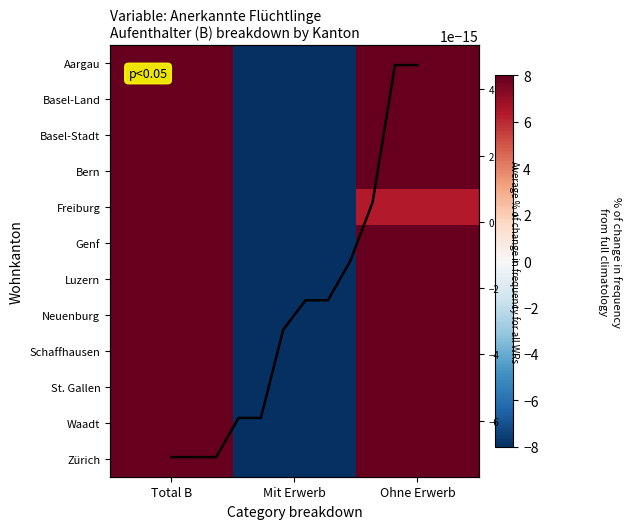

What is the minimum value shown in the chart?

-84.1